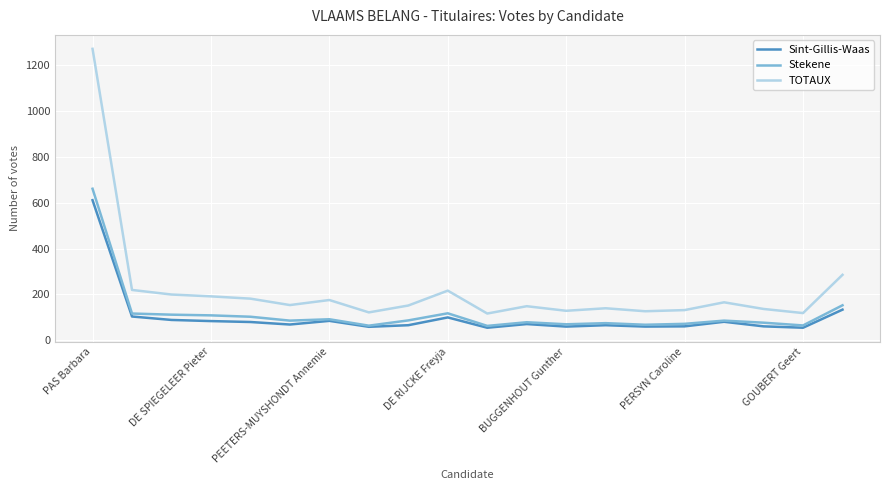

Is this an area chart (filled region under the line)?

No